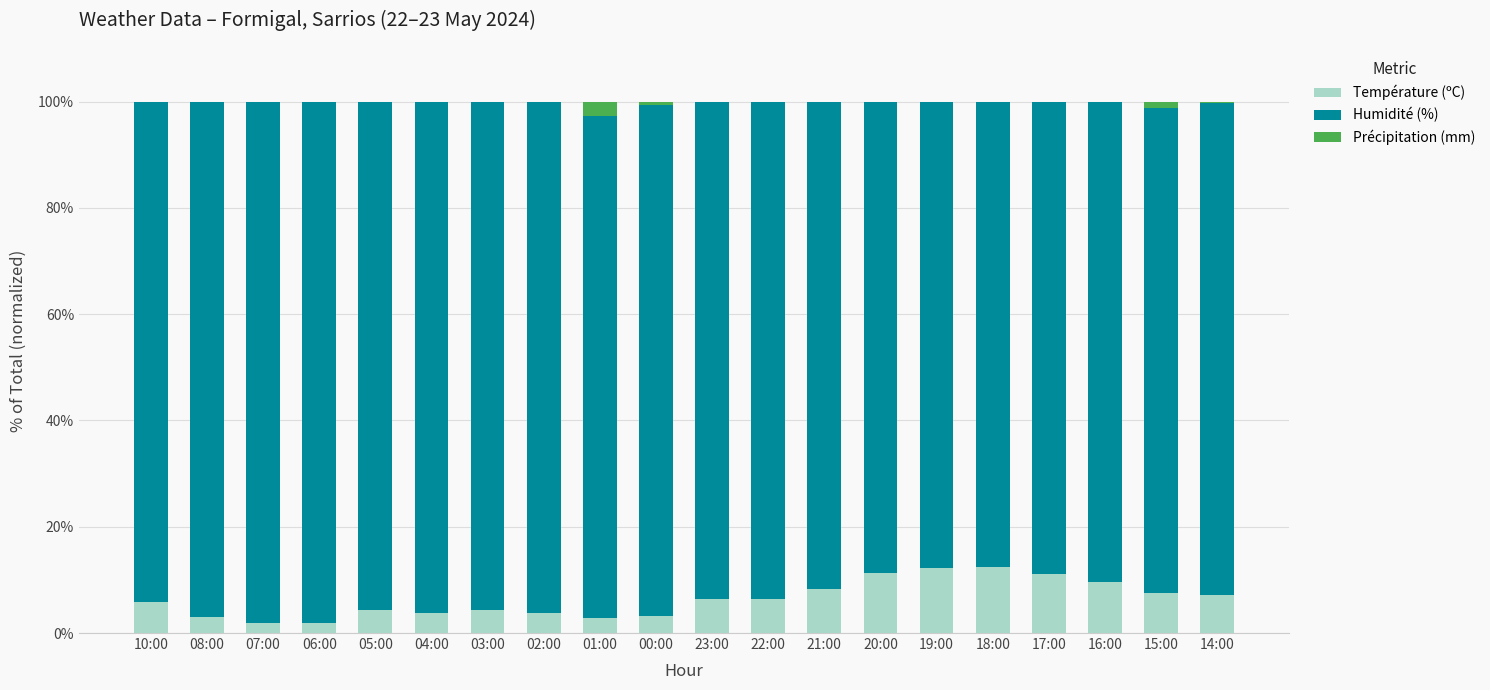

How many categories are shown in the chart?

20